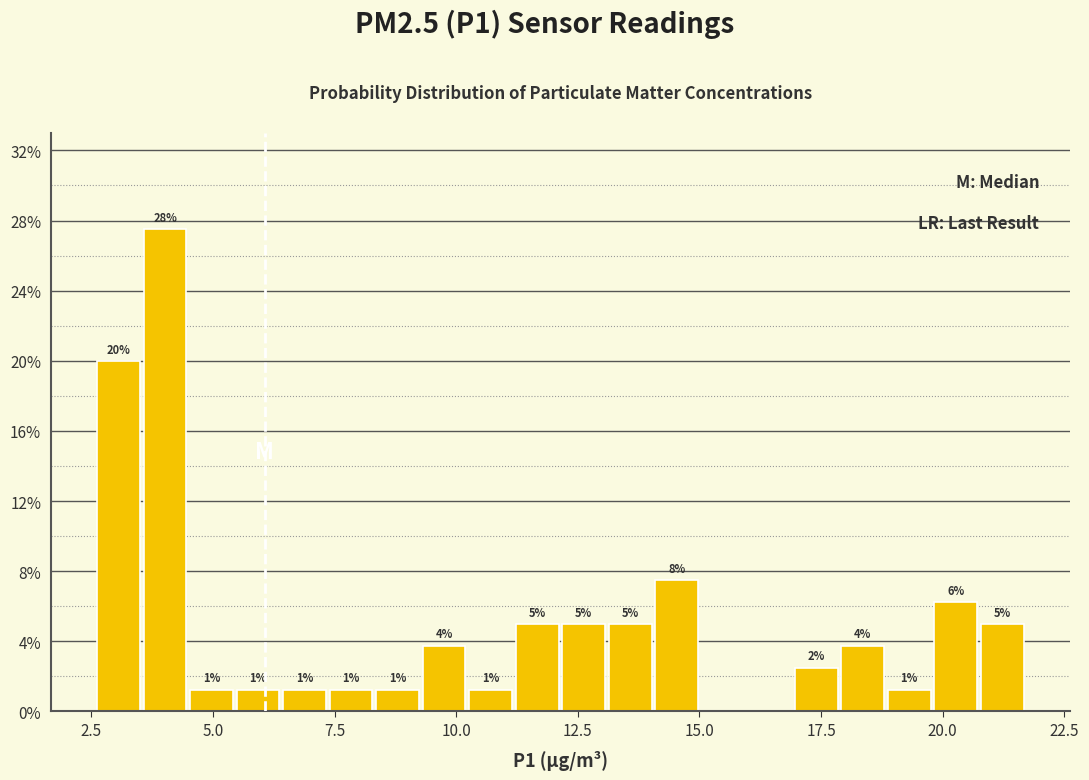

Around what value on the x-axis is the tallest bar? Give the approximate position of its centre, as read against the axis.

4.0